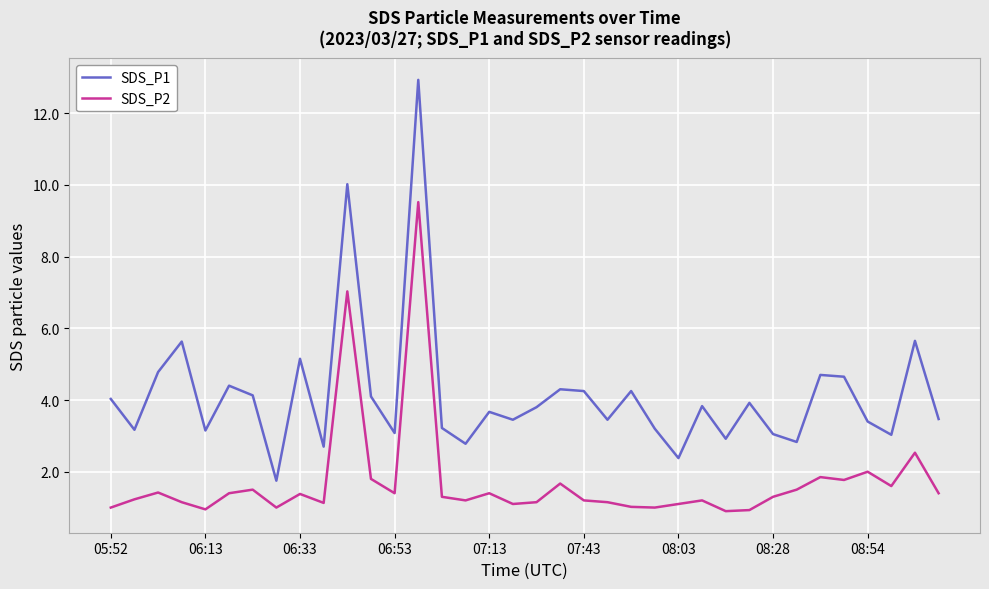

What is the greatest value displayed?

12.9